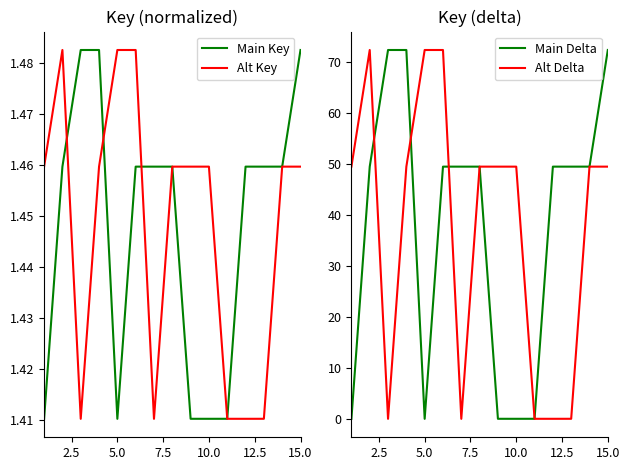

True or false: Main Delta has more than 1 points higher than both neighbors.

True